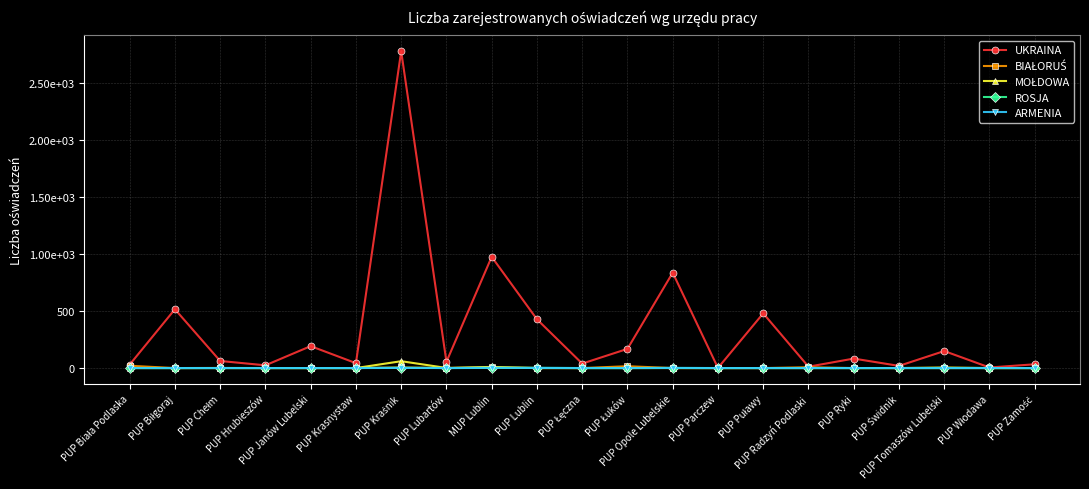

What position from the right is PUP Krasnystaw?

16